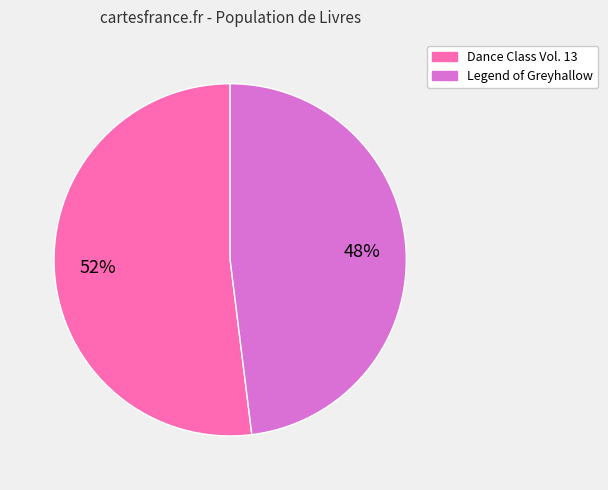

Combined, do Legend of Greyhallow and Dance Class Vol. 13 account for over 50%?

Yes